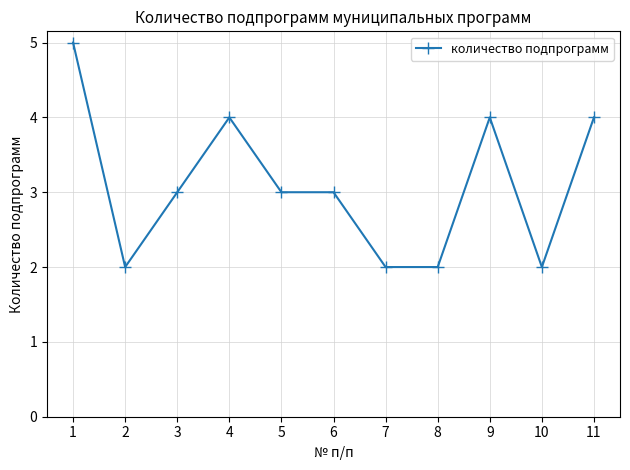

The value at 10 is 4. True or false?

False